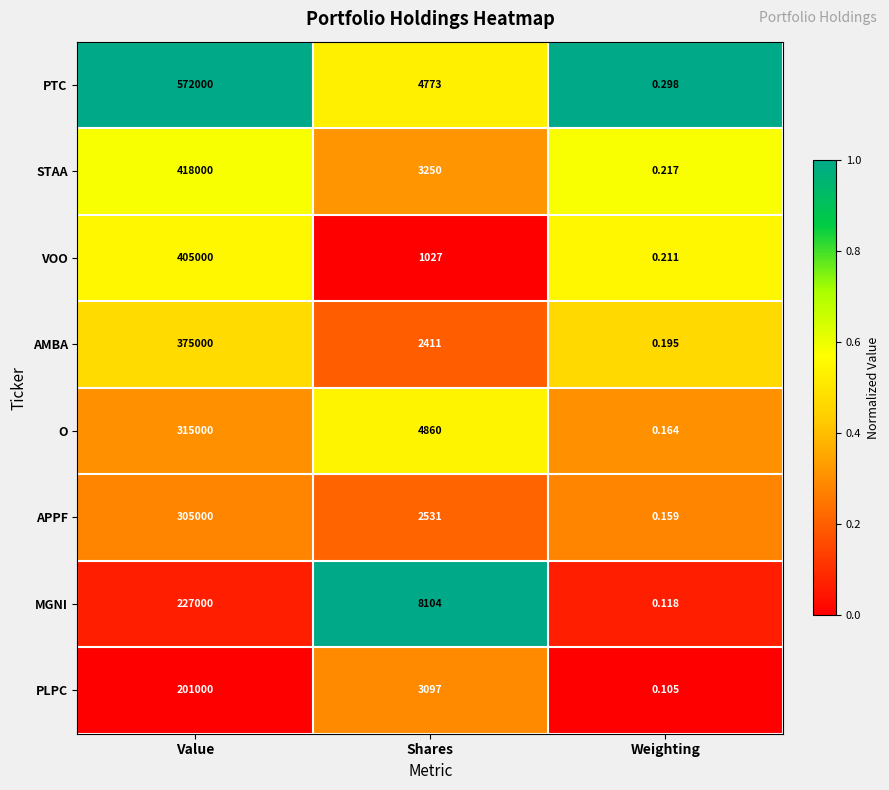

What is the difference between the highest and lowest values at Shares?

7077.0